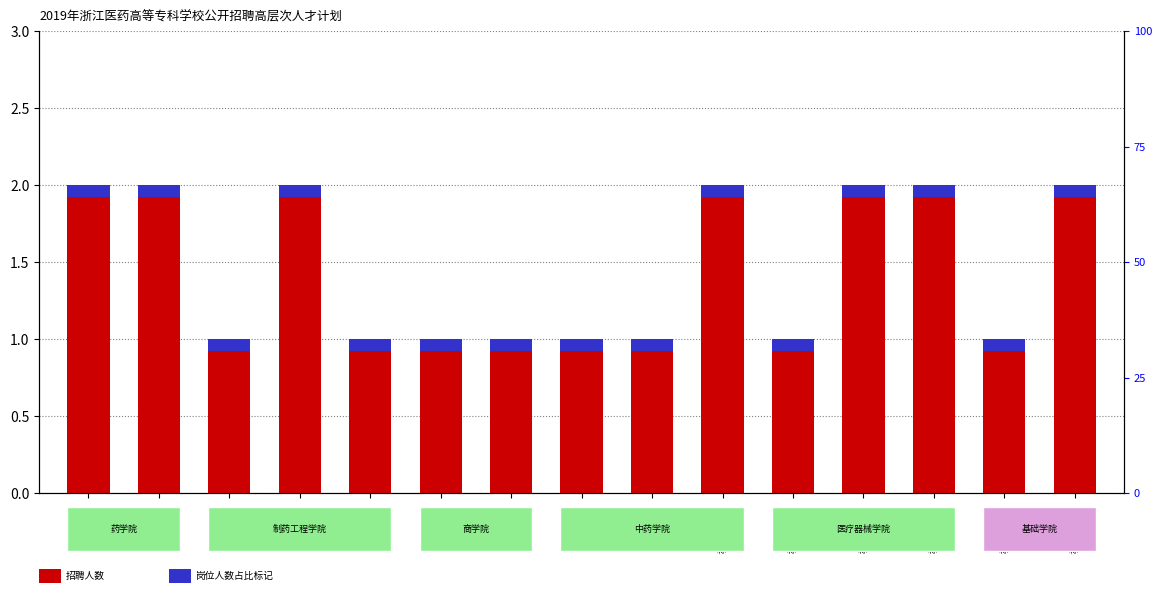

What is the label of the 5th bar from the left?

教师（5）